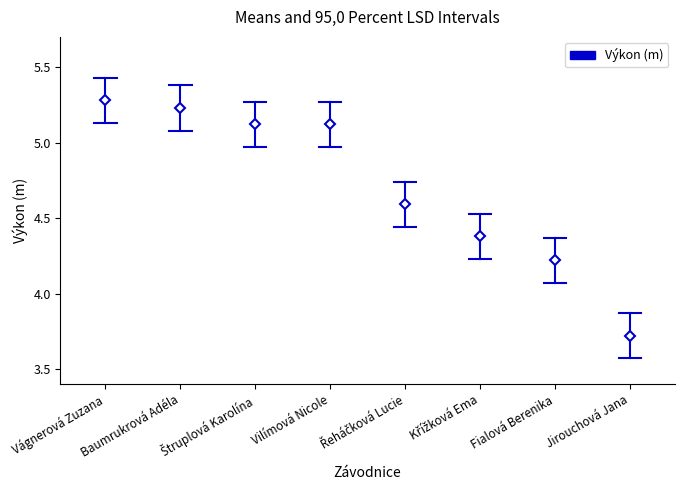

How many lines are shown in the chart?

1